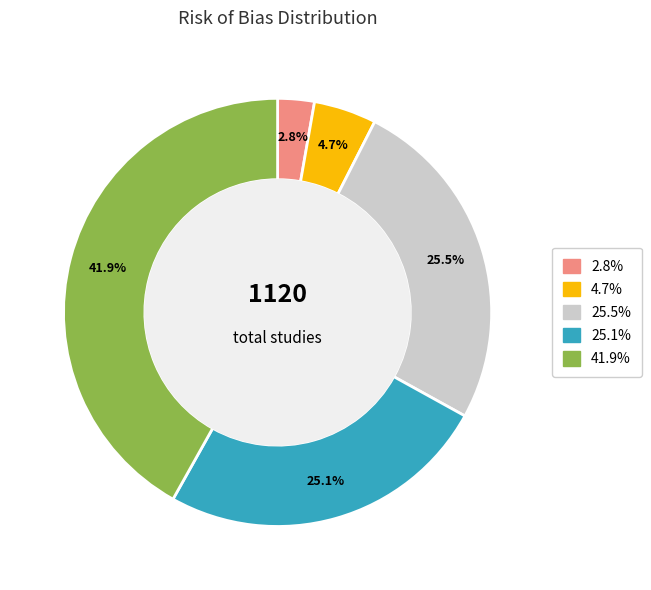

Count the number of slices in the pie.

5